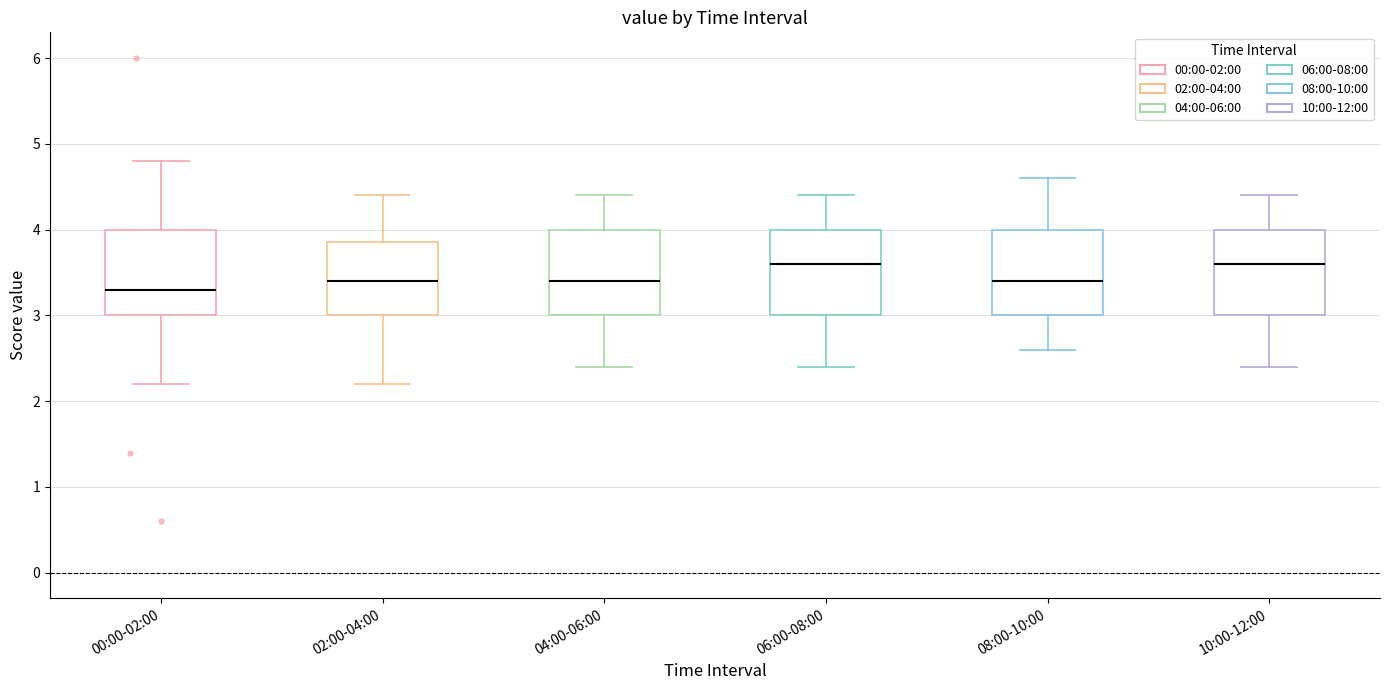

Reading left to right, transcribe this box plot: for each box, give where its median line is, the range the box spans, and where its two whiskers end, as read against the y-axis. The values are not printed on the chart, so give them approximately, as read against the axis.

00:00-02:00: median 3.3, box 3.0 to 4.0, whiskers 2.2 to 4.8
02:00-04:00: median 3.4, box 3.0 to 3.9, whiskers 2.2 to 4.4
04:00-06:00: median 3.4, box 3.0 to 4.0, whiskers 2.4 to 4.4
06:00-08:00: median 3.6, box 3.0 to 4.0, whiskers 2.4 to 4.4
08:00-10:00: median 3.4, box 3.0 to 4.0, whiskers 2.6 to 4.6
10:00-12:00: median 3.6, box 3.0 to 4.0, whiskers 2.4 to 4.4